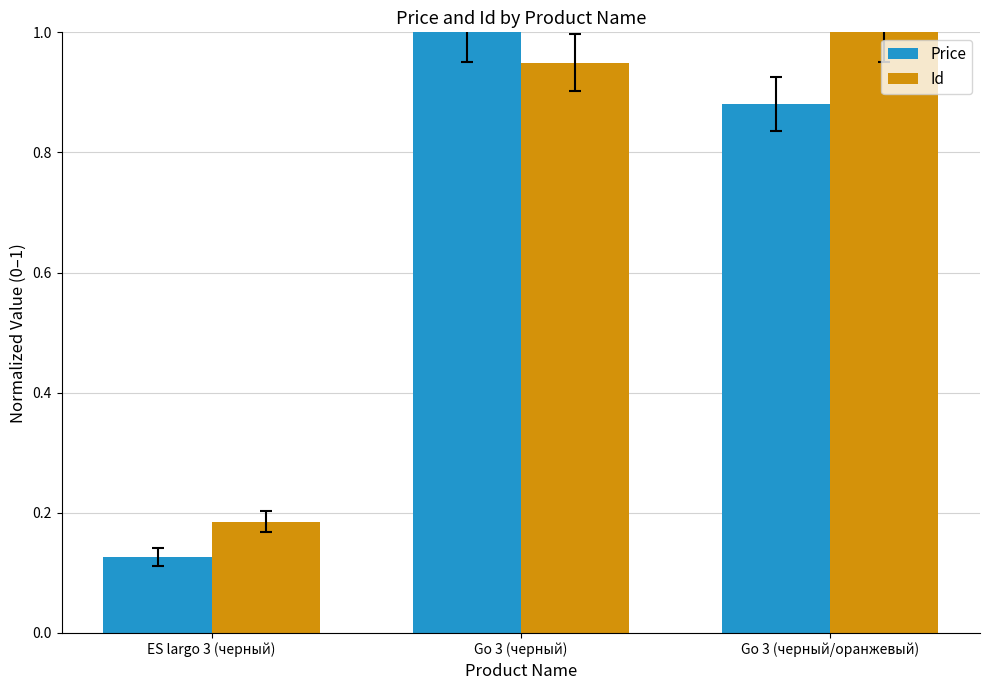

How many bars are there in total?

6